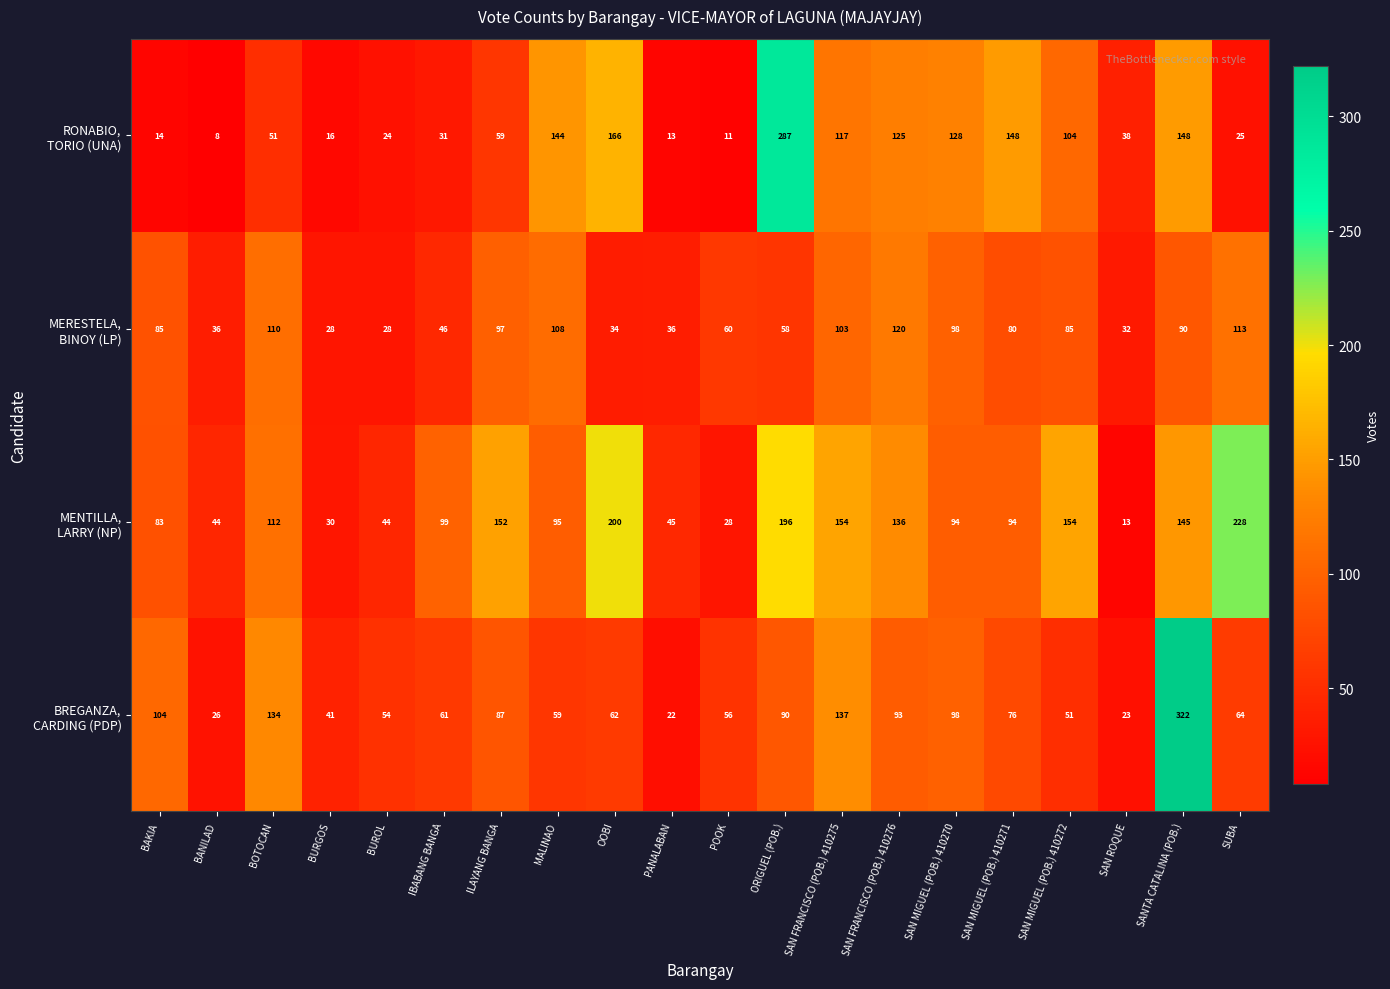

Which category has the lowest value across all series?

BANILAD